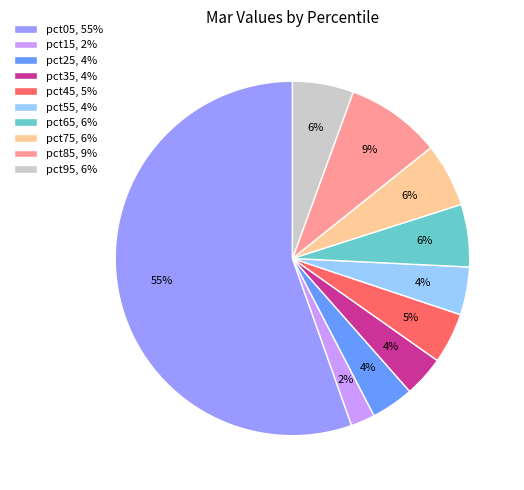

The pct75 slice represents 6% of the pie. True or false?

True